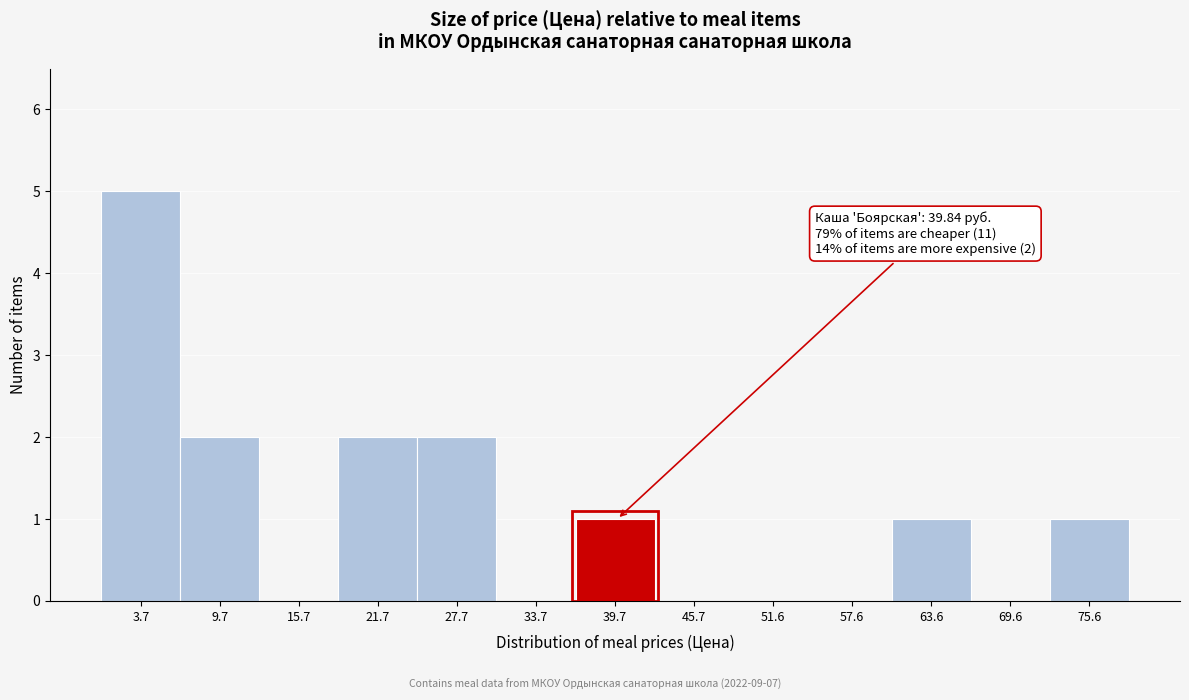

Which range on the x-axis has the tallest bar?

1 to 7